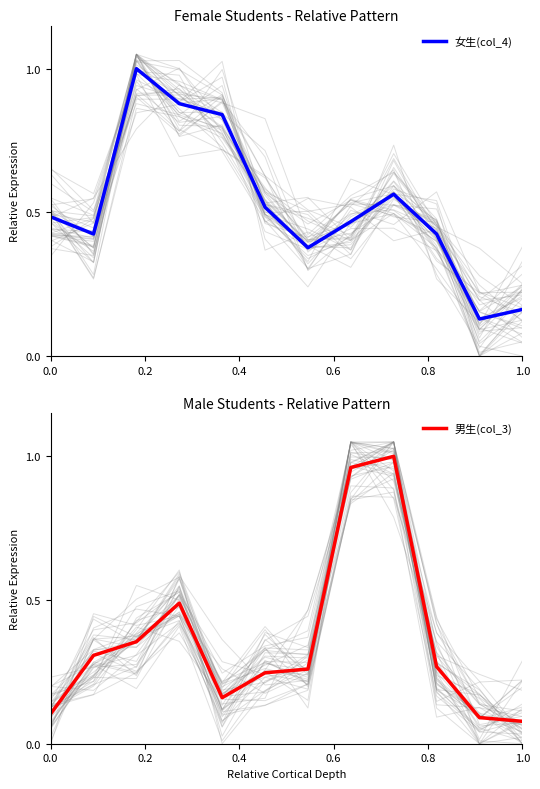

What are all the series names shown in the legend?

女生(col_4), 男生(col_3)